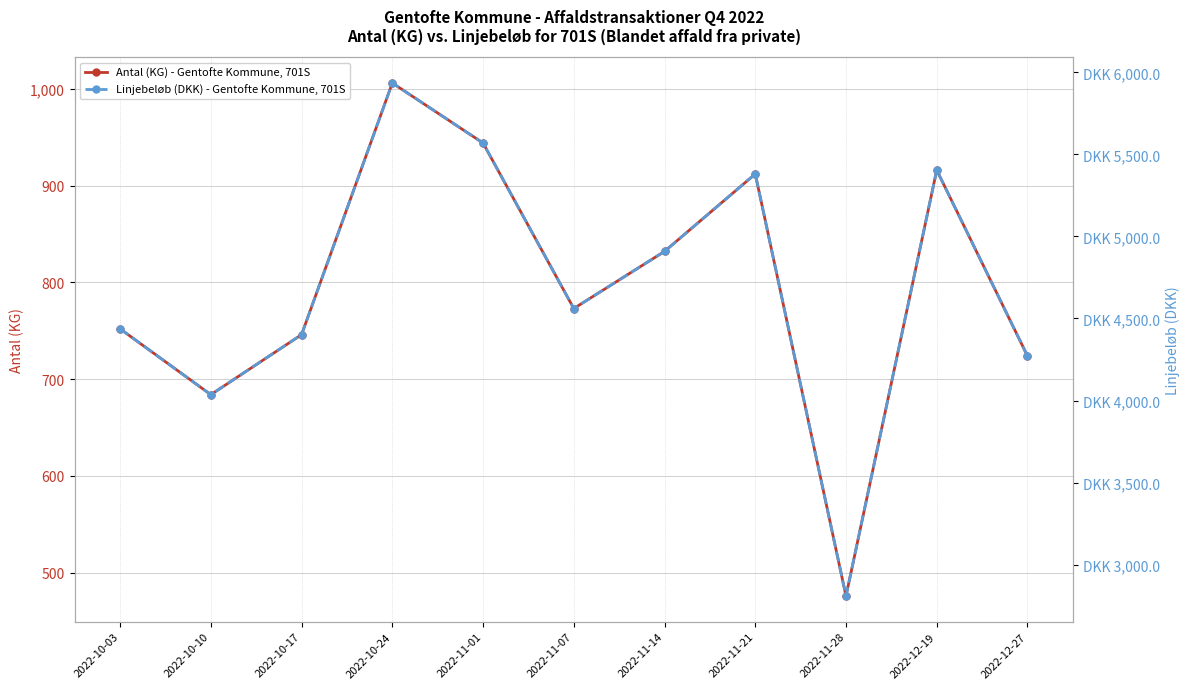

How many interior local peaks does the Antal (KG) - Gentofte Kommune, 701S series have?

3